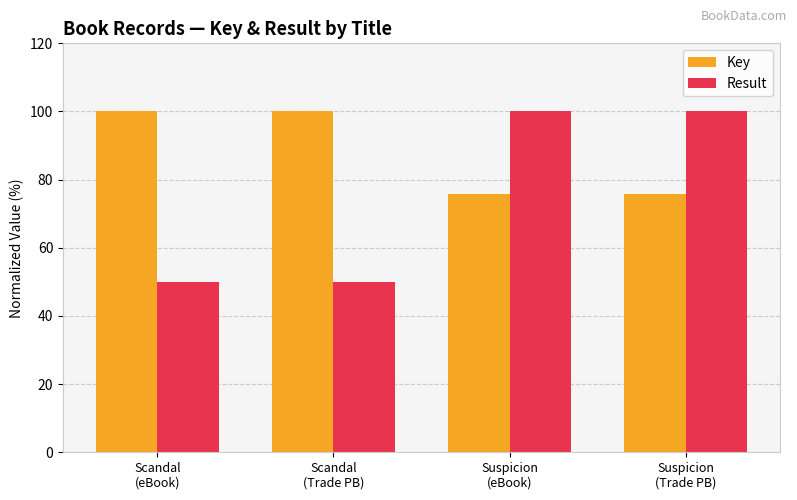

What is the label of the 2nd bar from the right?

Suspicion
(eBook)